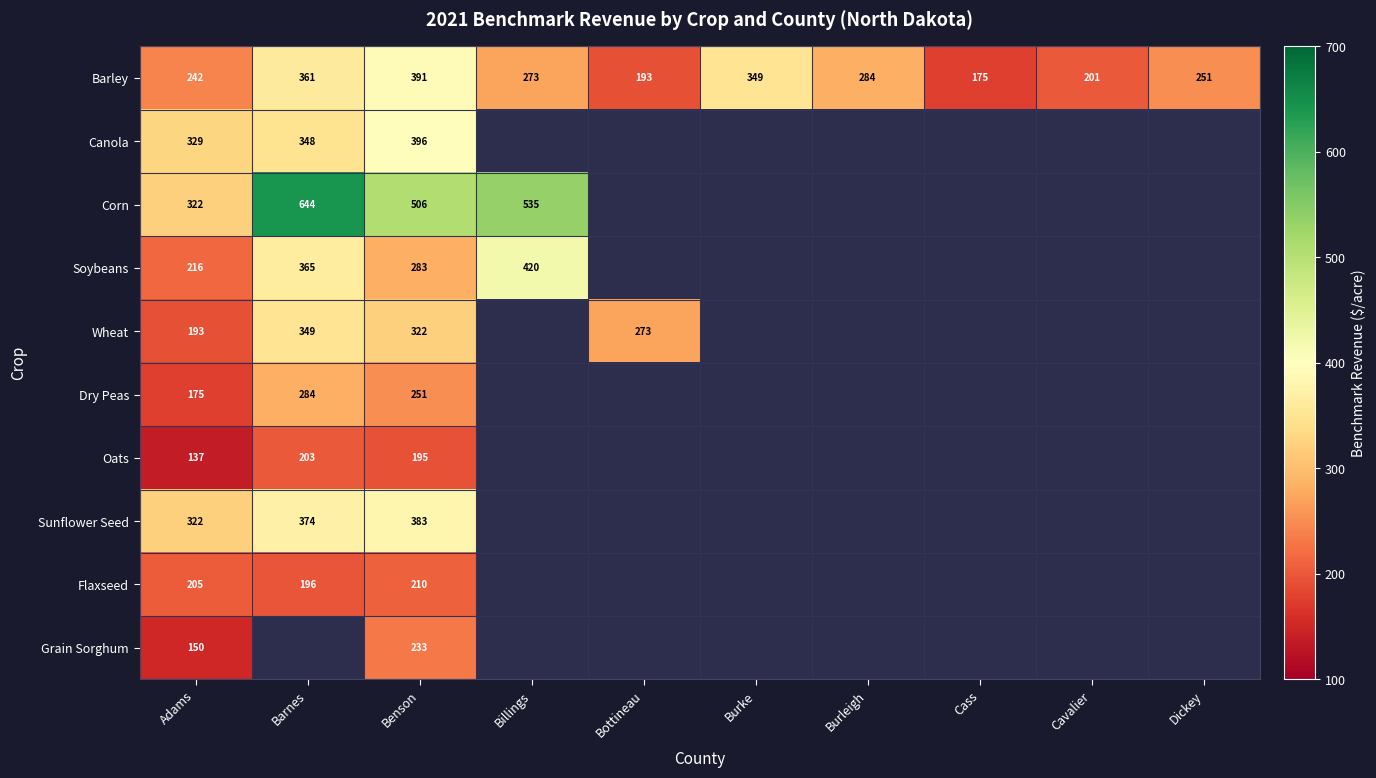

List the labels in order of Barley value, largest first.

Benson, Barnes, Burke, Burleigh, Billings, Dickey, Adams, Cavalier, Bottineau, Cass